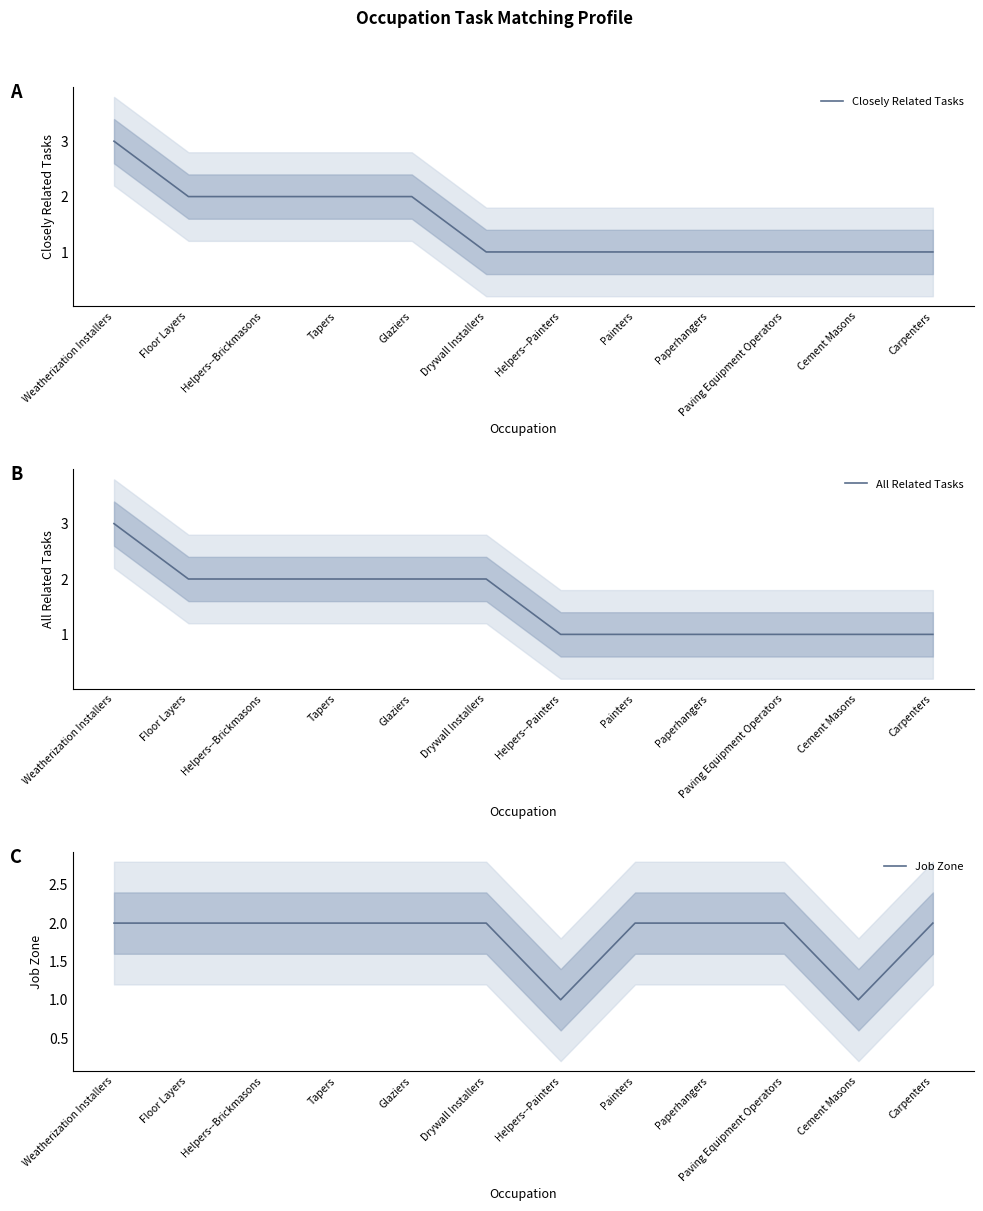

What is the average value of the All Related Tasks series?

2